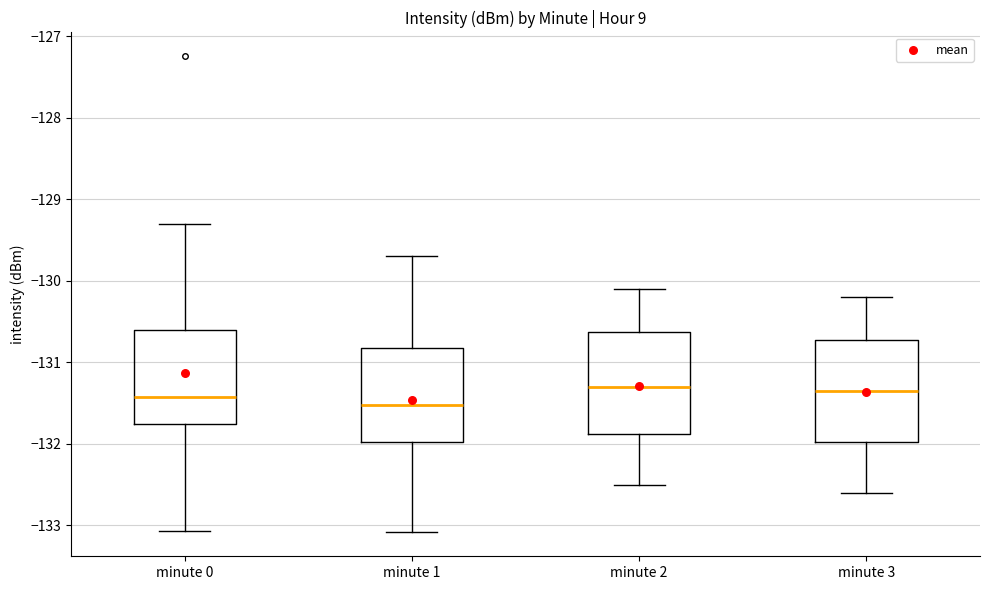

Reading left to right, transcribe this box plot: for each box, give where its median line is, the range the box spans, and where its two whiskers end, as read against the y-axis. The values are not printed on the chart, so give them approximately, as read against the axis.

minute 0: median -131.4, box -131.8 to -130.6, whiskers -133.1 to -129.3
minute 1: median -131.5, box -132.0 to -130.8, whiskers -133.1 to -129.7
minute 2: median -131.3, box -131.9 to -130.6, whiskers -132.5 to -130.1
minute 3: median -131.3, box -132.0 to -130.7, whiskers -132.6 to -130.2